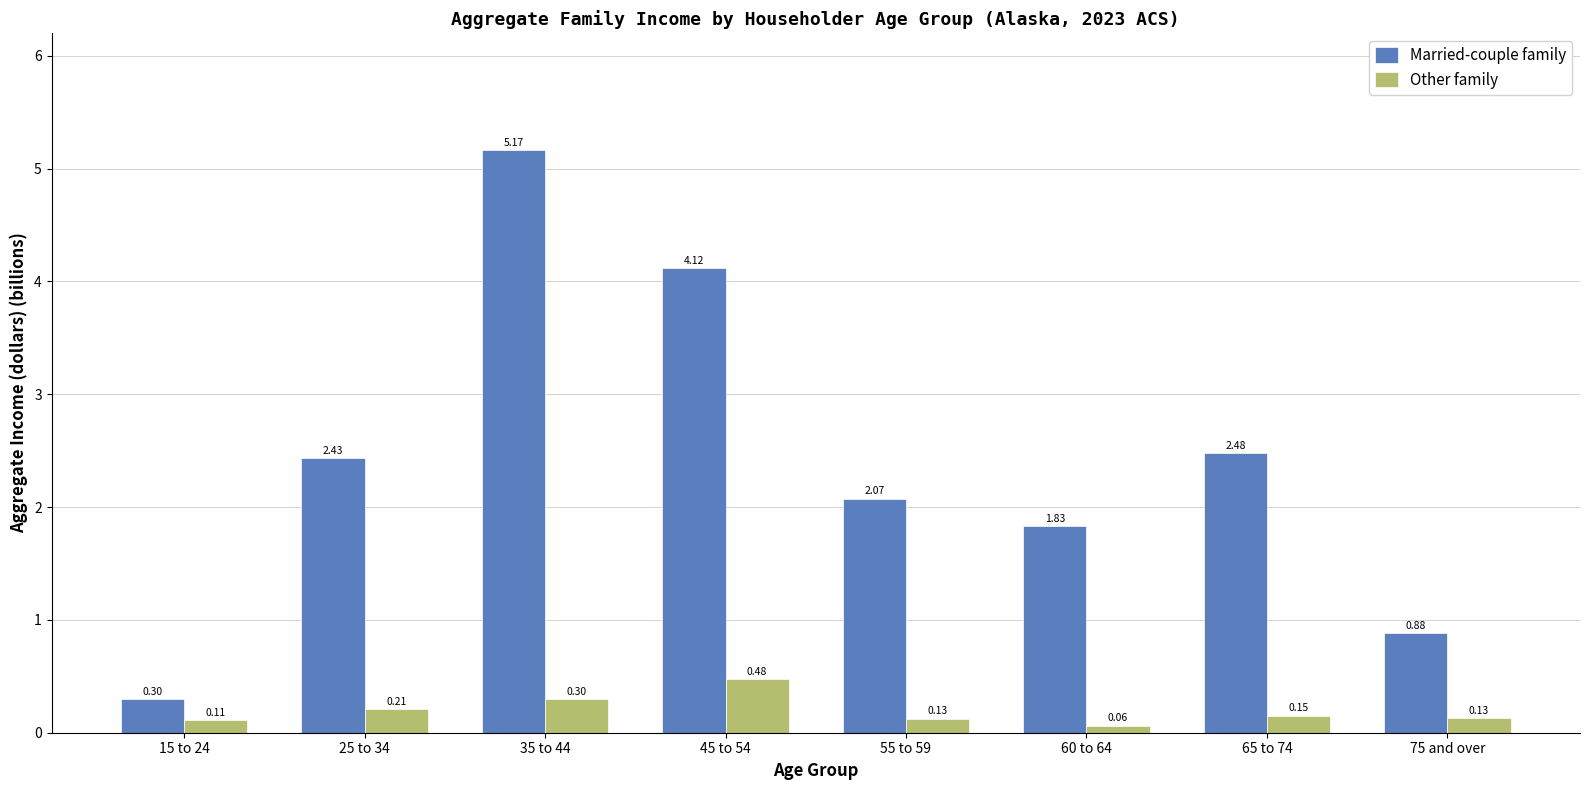

Which series has the largest total across all categories?

Married-couple family